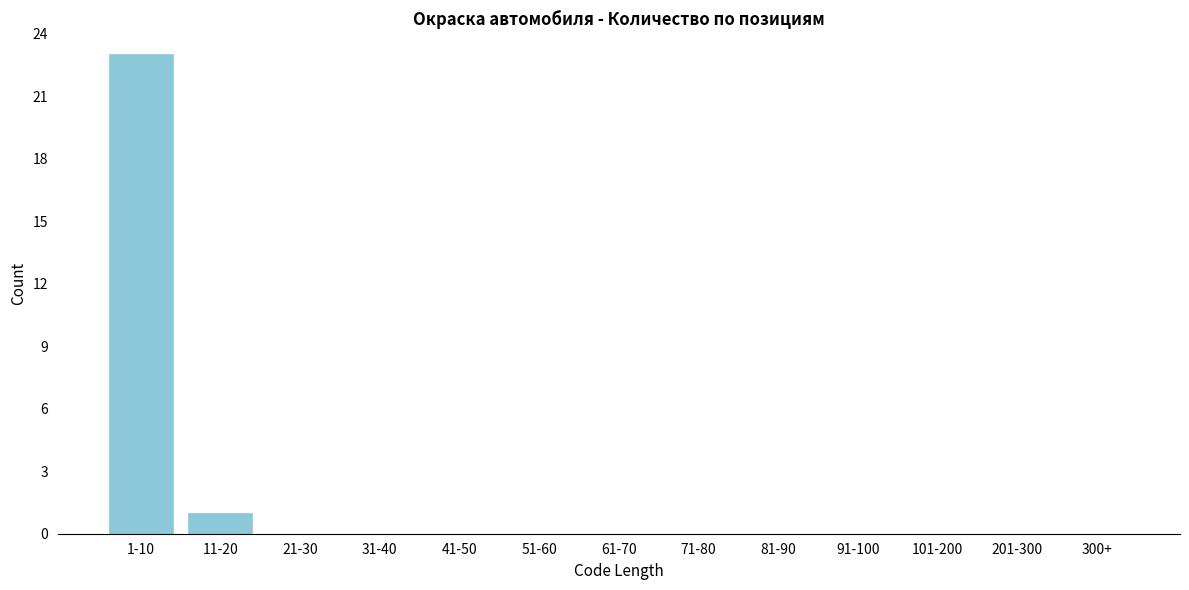

Reading right to left, list all the values displayed in this chart.

300+=0	201-300=0	101-200=0	91-100=0	81-90=0	71-80=0	61-70=0	51-60=0	41-50=0	31-40=0	21-30=0	11-20=1	1-10=23